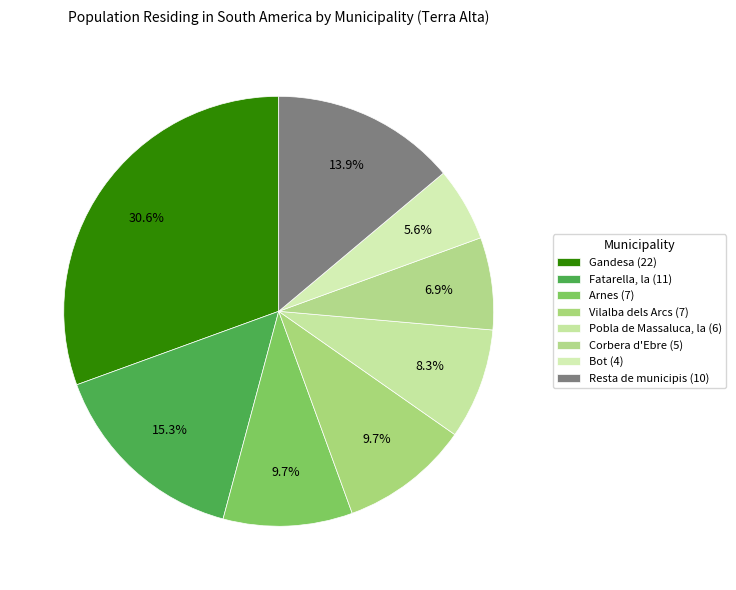

How many segments does this pie chart have?

8